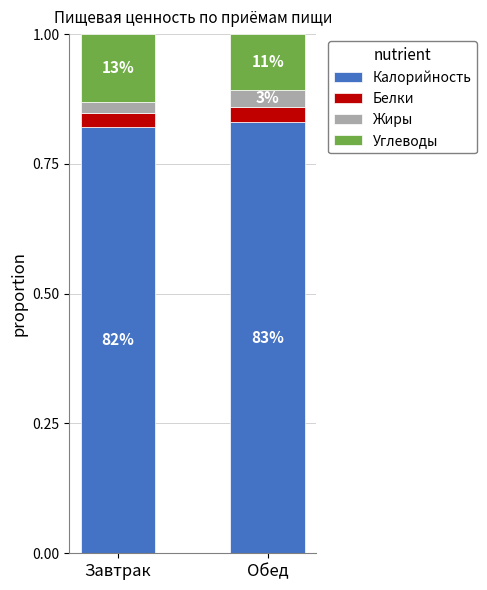

How many bars are there in total?

2